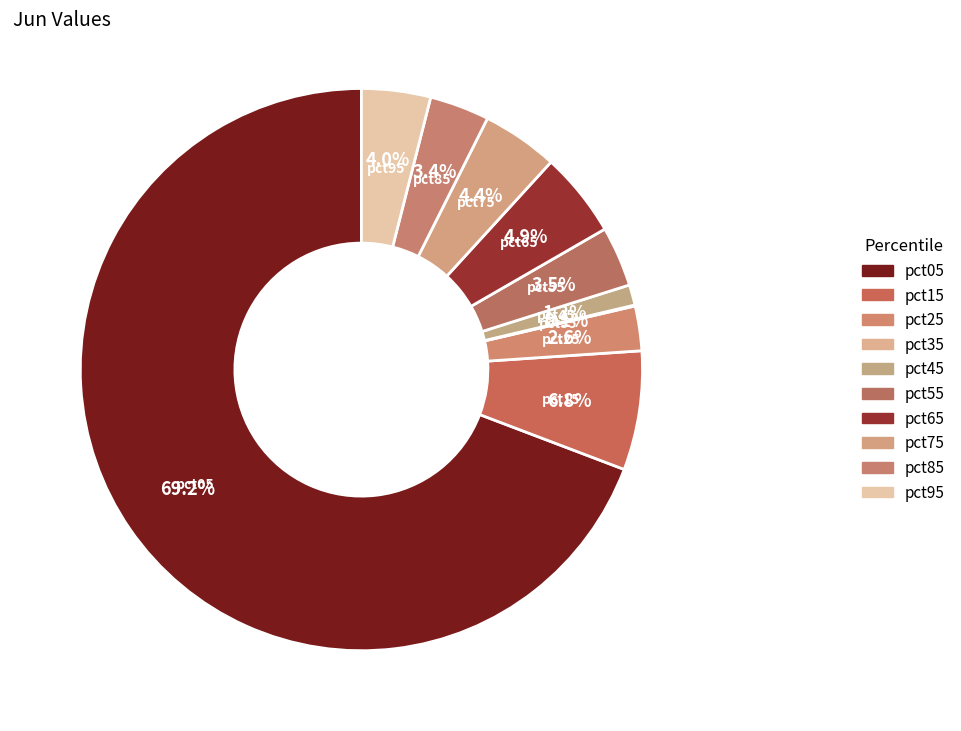

To the nearest percent, what portion does pct45 represent?

1%